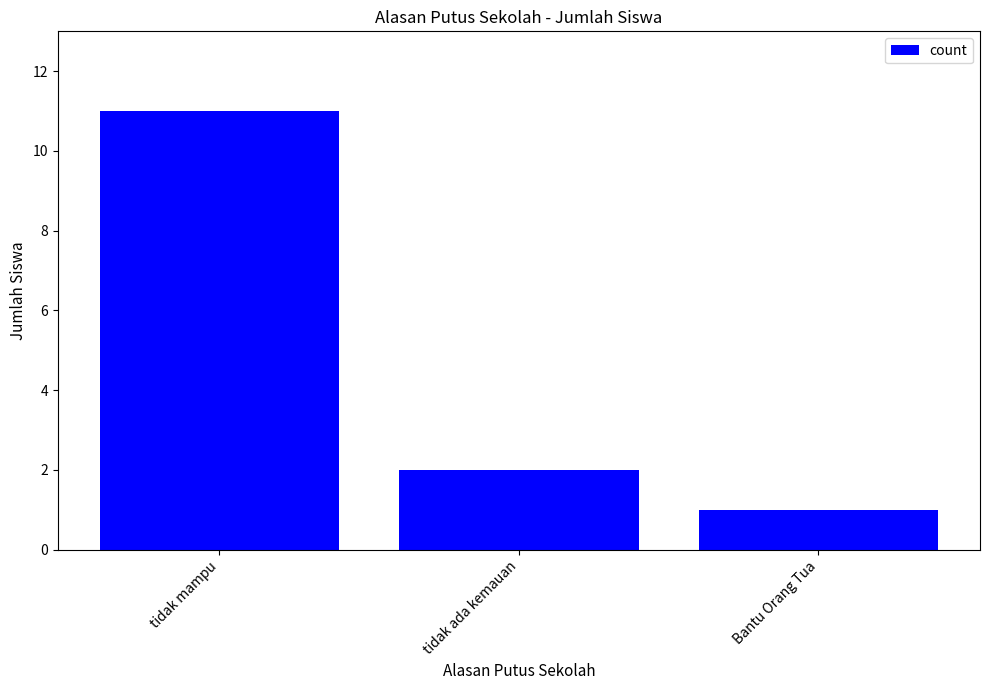

What is the value of the 3rd bar from the left?

1